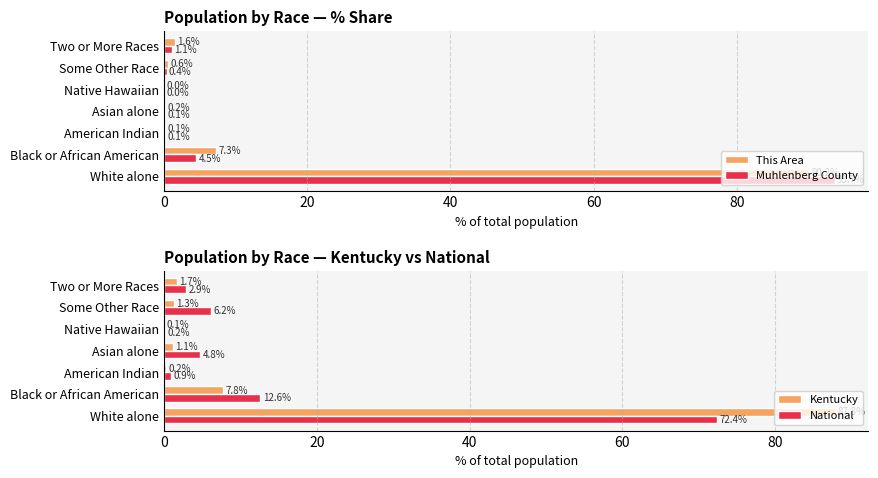

Reading right to left, extract all data points from this chart.

This Area: 1.6	0.6	0.0	0.2	0.1	7.3	90.2
Muhlenberg County: 1.1	0.4	0.0	0.1	0.1	4.5	93.7
Kentucky: 1.7	1.3	0.1	1.1	0.2	7.8	87.8
National: 2.9	6.2	0.2	4.8	0.9	12.6	72.4